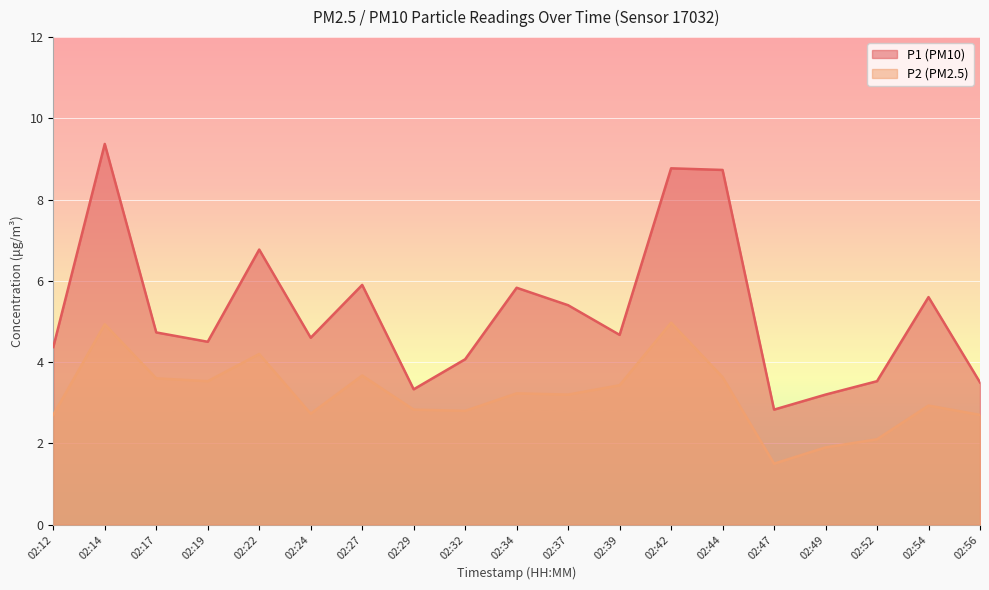

Which series has the widest spread of values?

P1 (PM10)